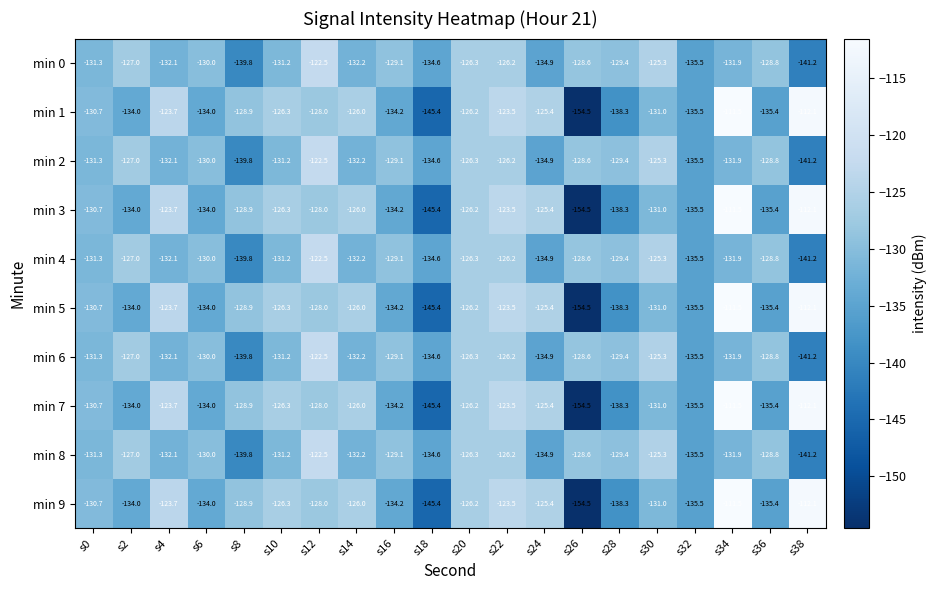

Which category has the lowest value in the min 0 series?

s38